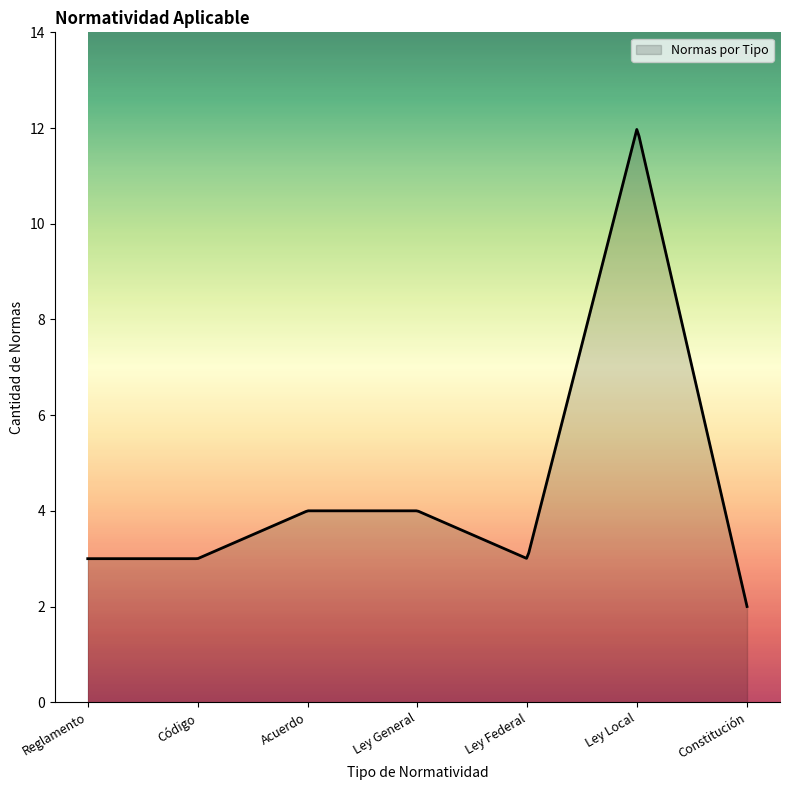

What is the smallest value displayed?

2.0